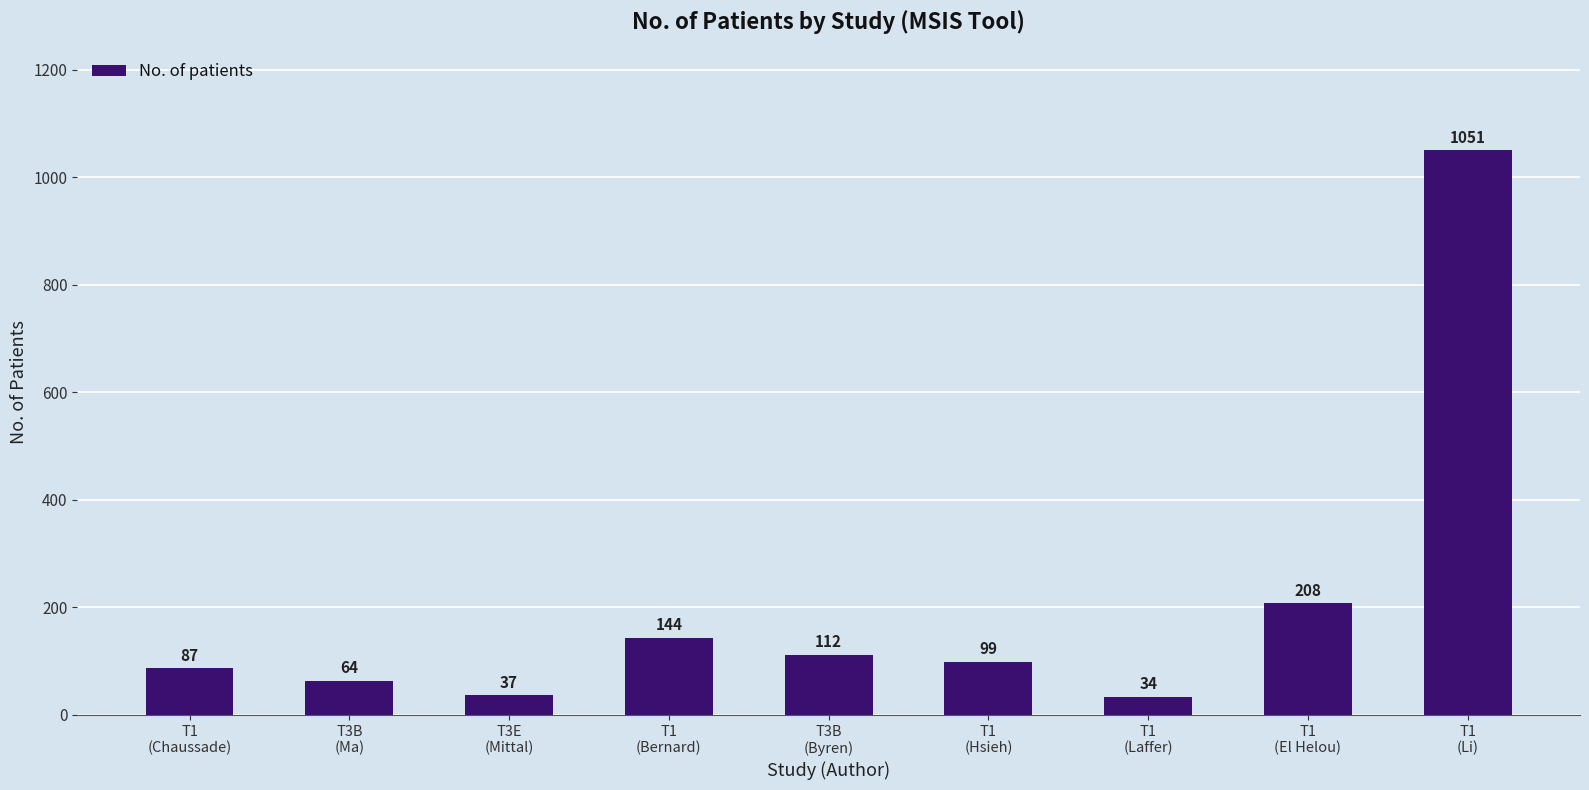

Reading left to right, what are all the values shown in this chart?

T1
(Chaussade)=87	T3B
(Ma)=64	T3E
(Mittal)=37	T1
(Bernard)=144	T3B
(Byren)=112	T1
(Hsieh)=99	T1
(Laffer)=34	T1
(El Helou)=208	T1
(Li)=1051